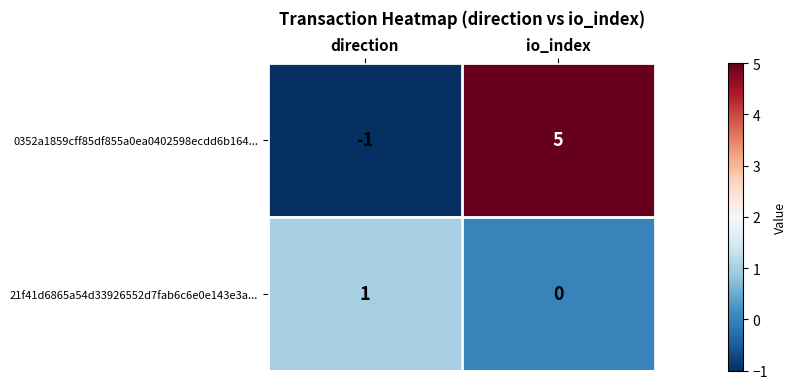

What is the sum of the 0352a1859cff85df855a0ea0402598ecdd6b164... values at direction and io_index?

4